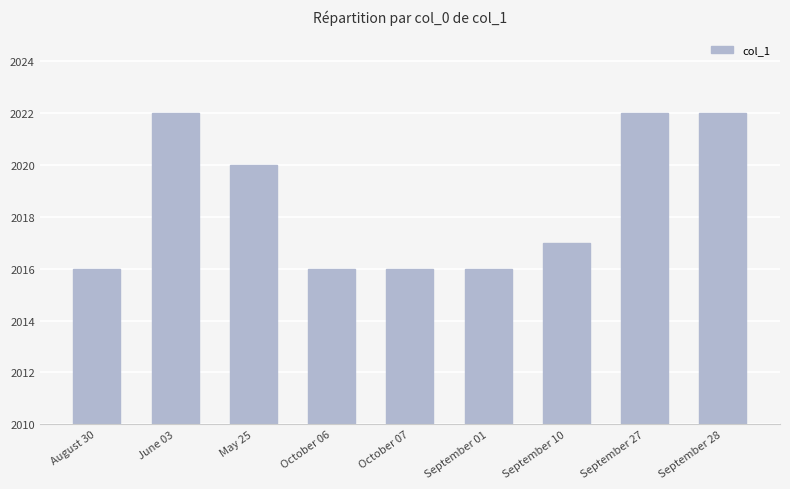

True or false: the data shows 1311 at September 28.

False